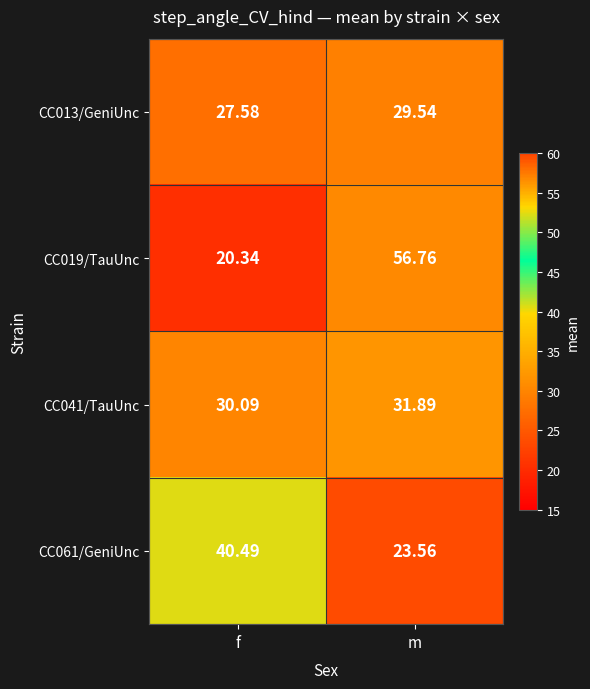

At which label does CC061/GeniUnc reach its minimum?

m